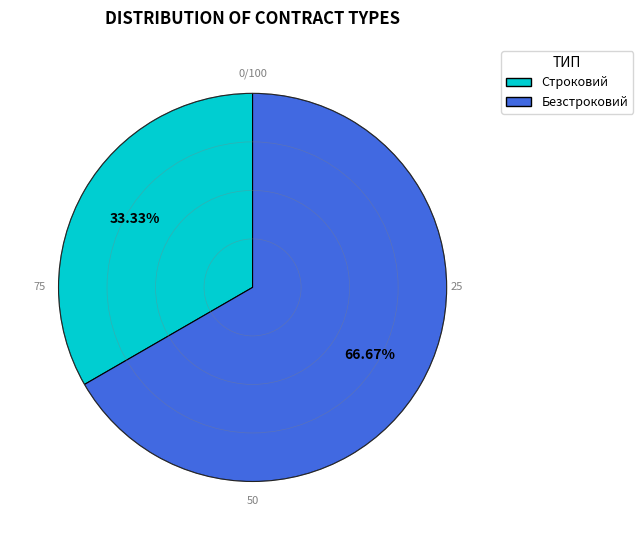

Between Безстроковий and Строковий, which is larger?

Безстроковий